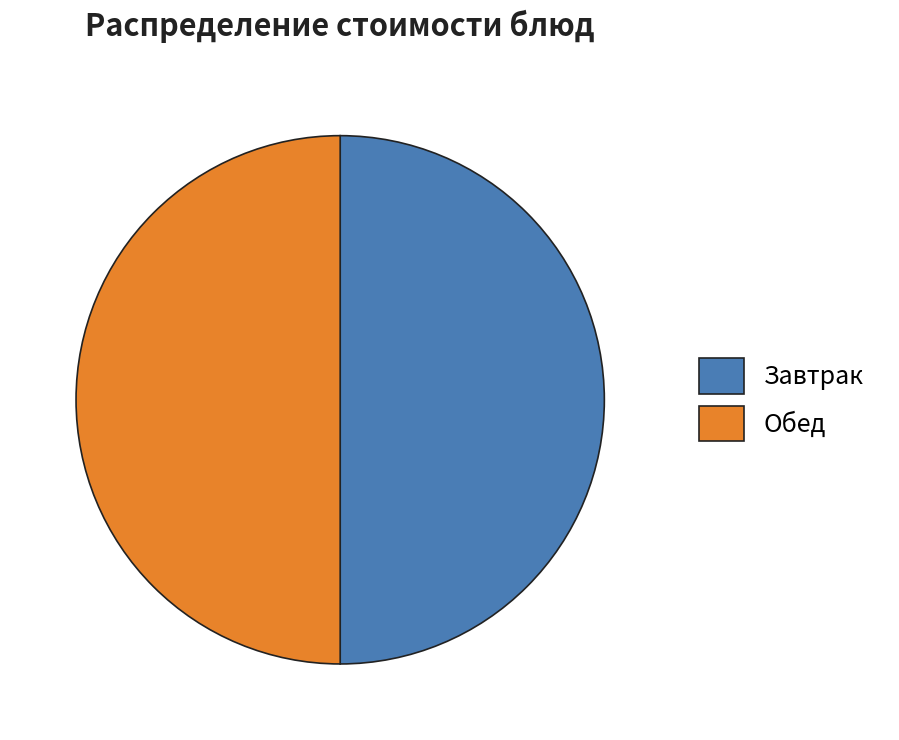

Combined, do Обед and Завтрак account for over 50%?

Yes